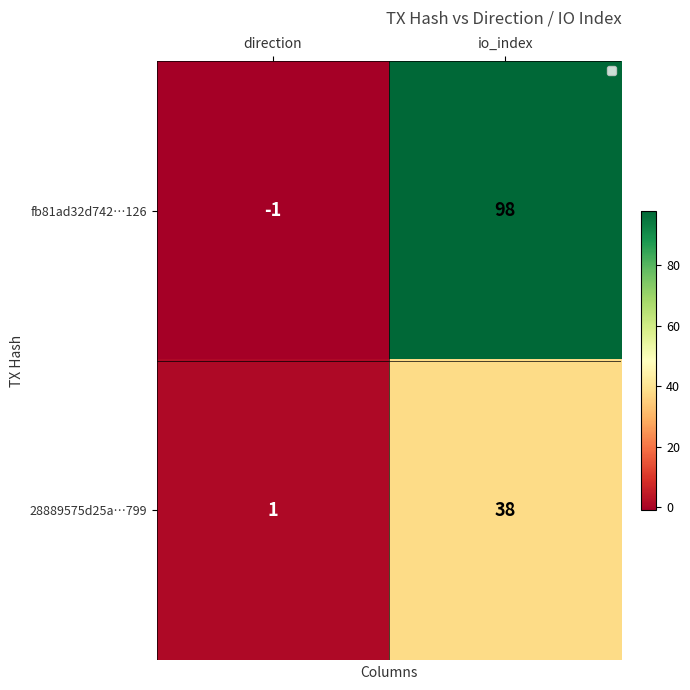

List the series in order of their overall mean, lowest first.

28889575d25a…799, fb81ad32d742…126